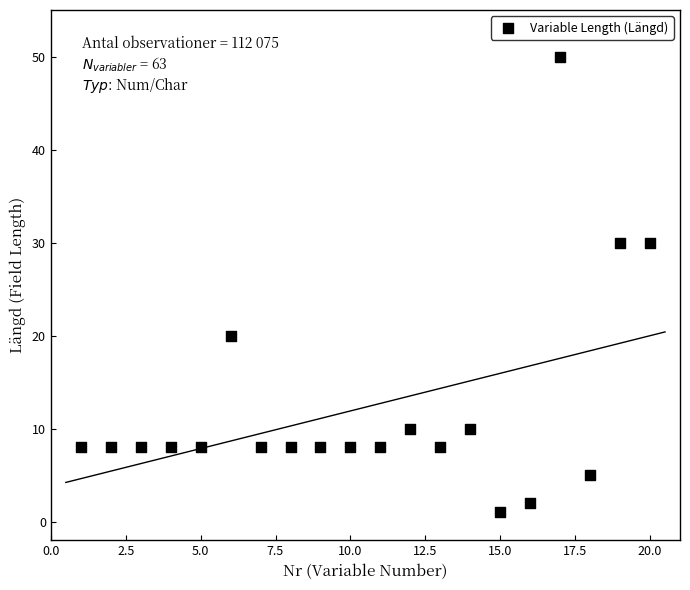

What is the range of Y values (max minus min)?

49